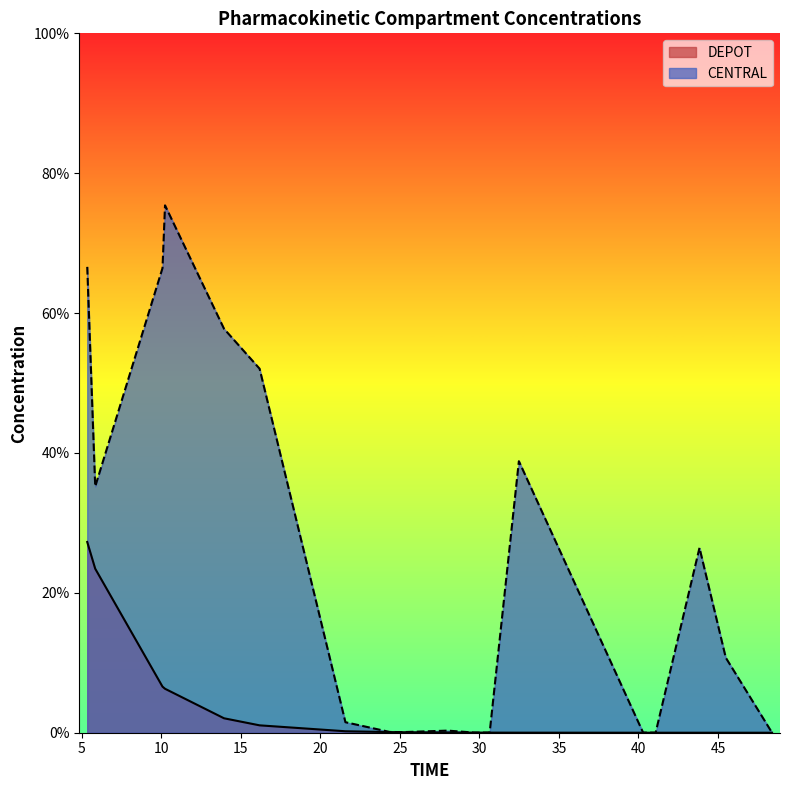

True or false: DEPOT and CENTRAL cross at least once.

False